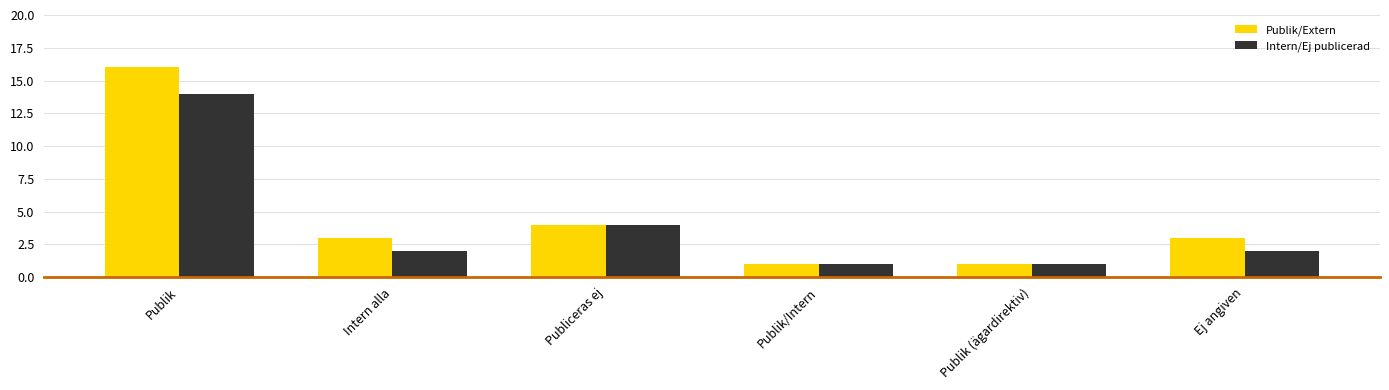

What is the minimum value shown in the chart?

1